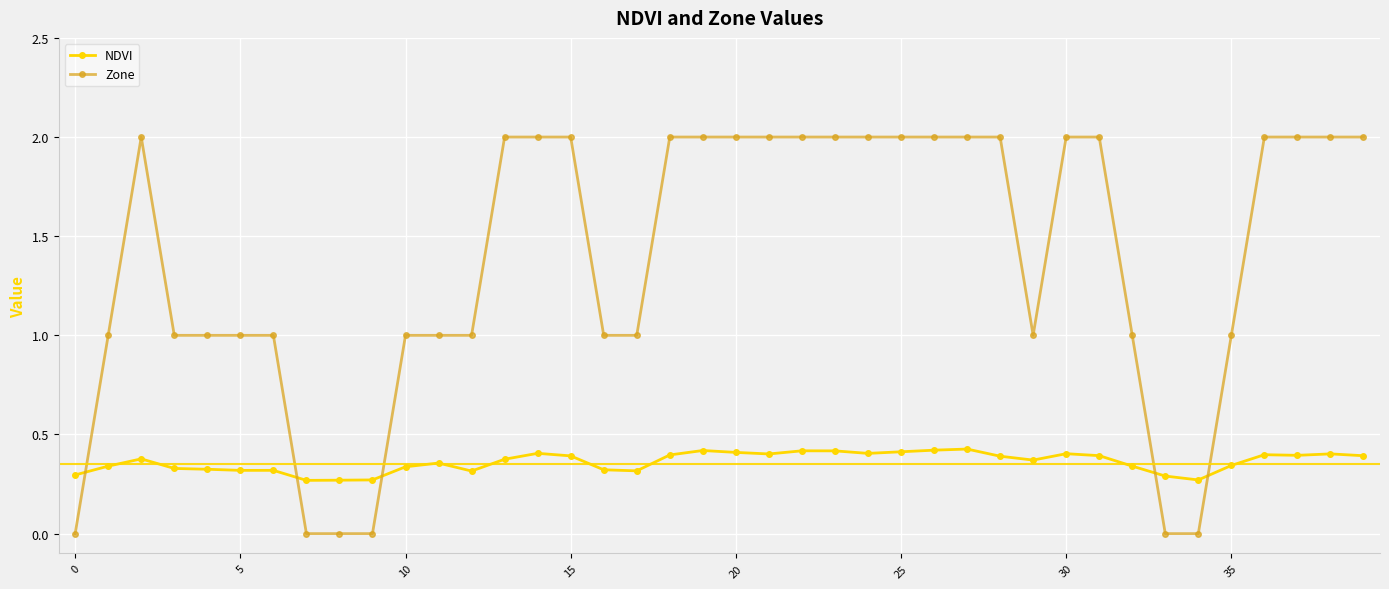

Which series has the largest total across all categories?

Zone